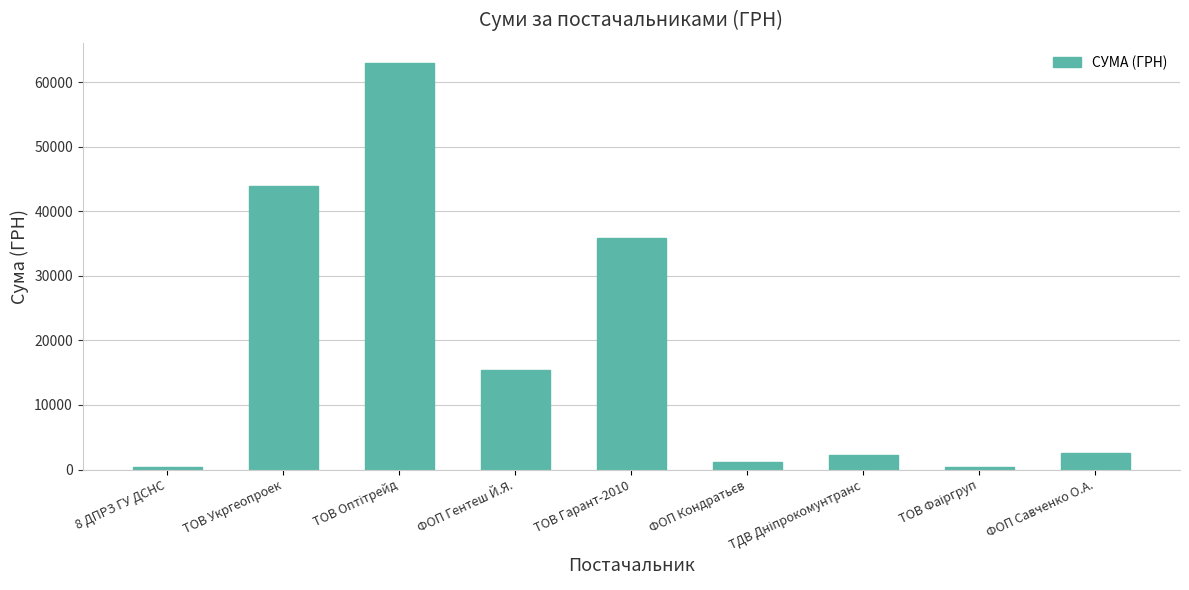

Where is the data nearest to the value 31651?

ТОВ Гарант-2010